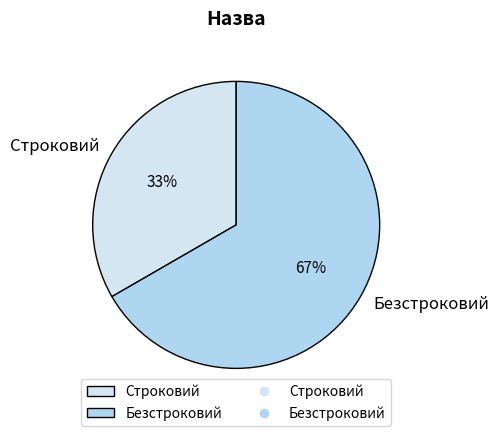

The Безстроковий slice represents 67% of the pie. True or false?

True